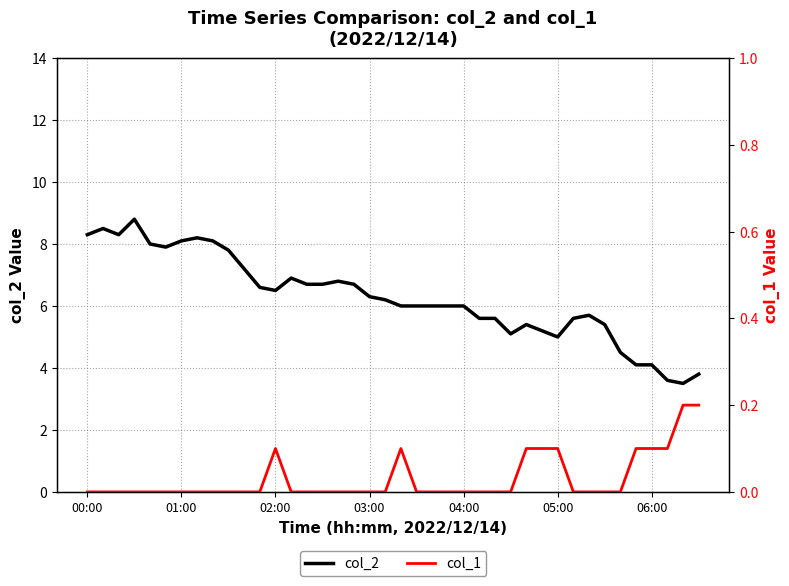

Which series has the largest total across all categories?

col_2